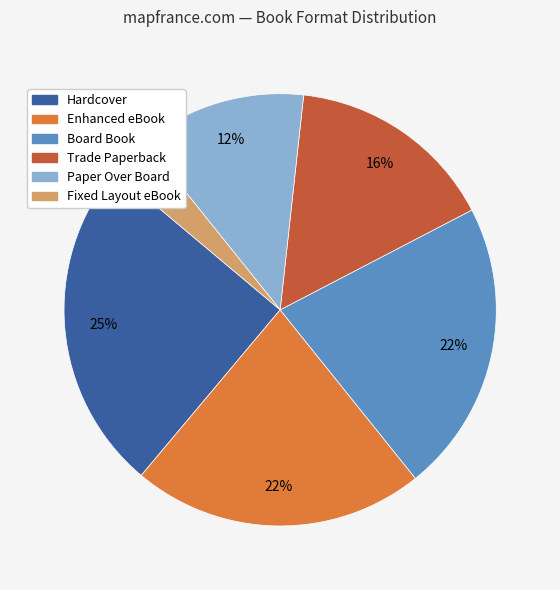

What percentage is the Board Book slice, to the nearest percent?

22%